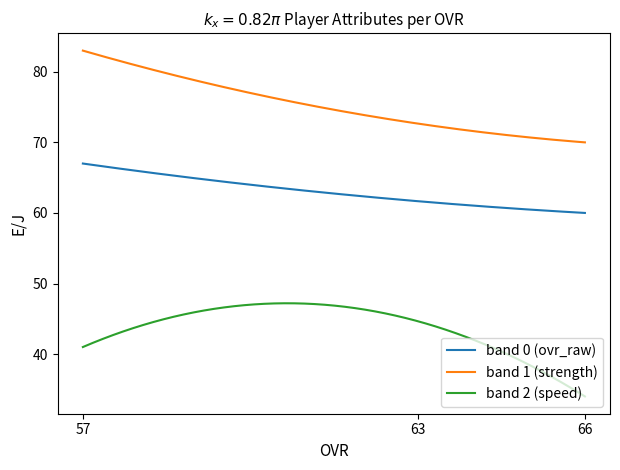

What is the difference between the maximum and minimum values in the band 2 (speed) series?

13.2